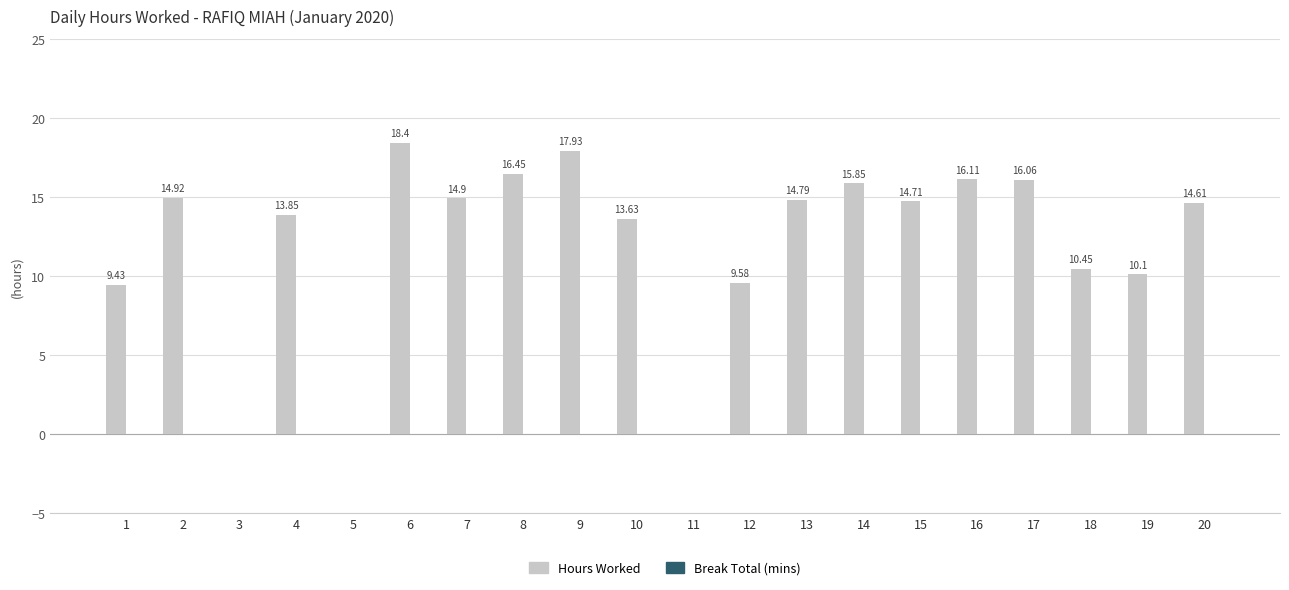

How many distinct data groups are displayed?

1